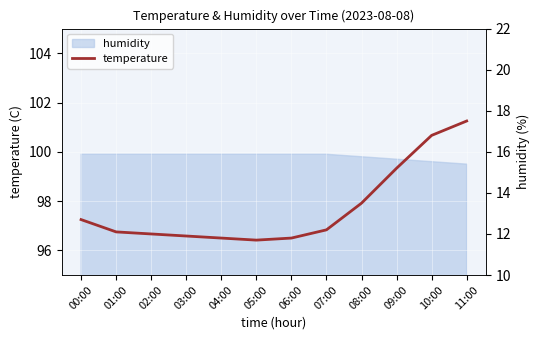

List the labels in order of value, largest first.

11:00, 10:00, 09:00, 08:00, 00:00, 07:00, 01:00, 02:00, 03:00, 04:00, 06:00, 05:00